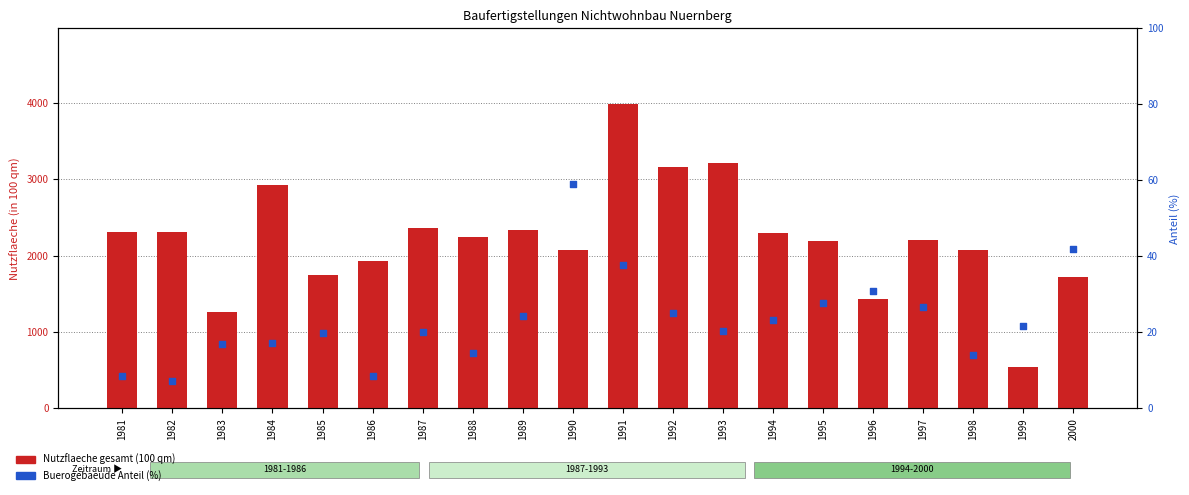

At which category is the sum across all series the highest?

1991